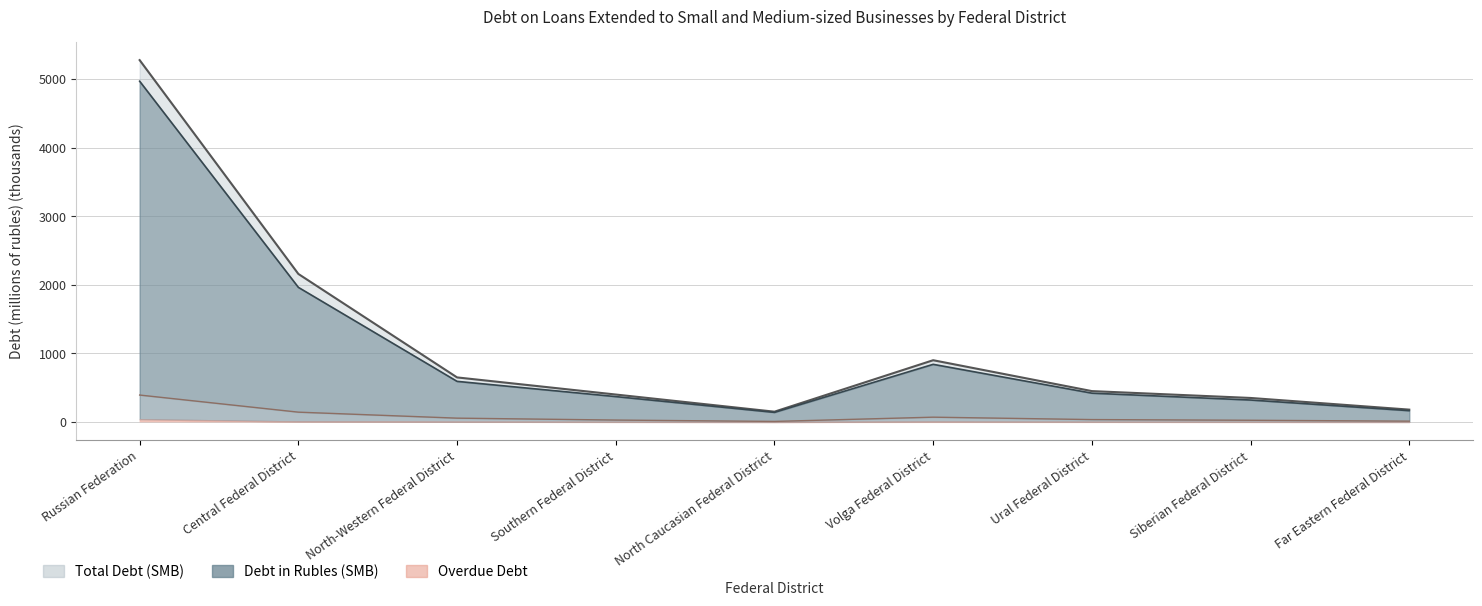

What is the minimum value shown in the chart?

8.0